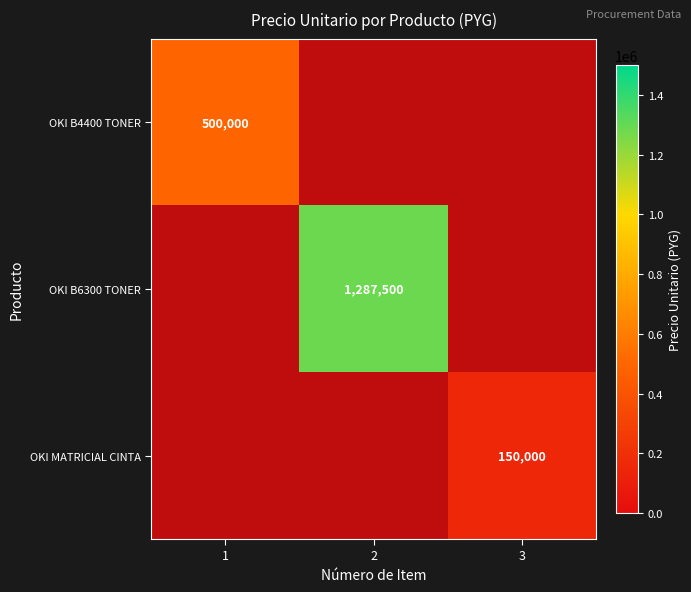

True or false: OKI B4400 TONER has a value of 314709 at 1.

False